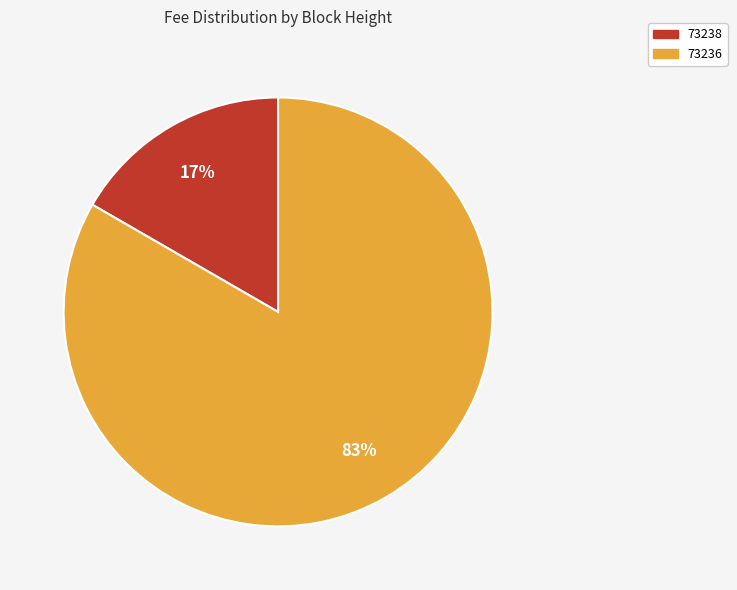

To the nearest percent, what is the average slice percentage?

50%